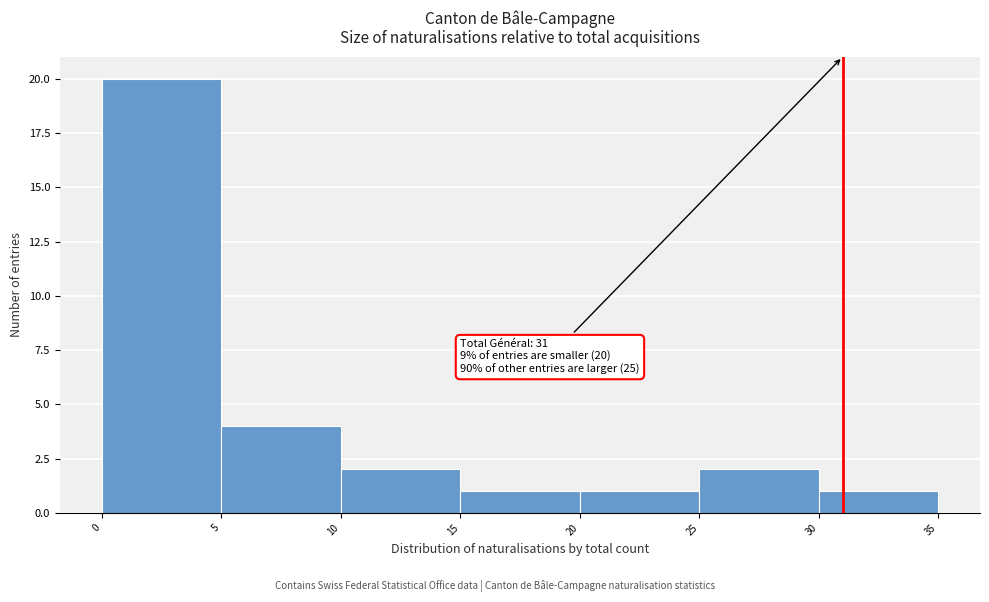

Which range on the x-axis has the tallest bar?

0 to 5